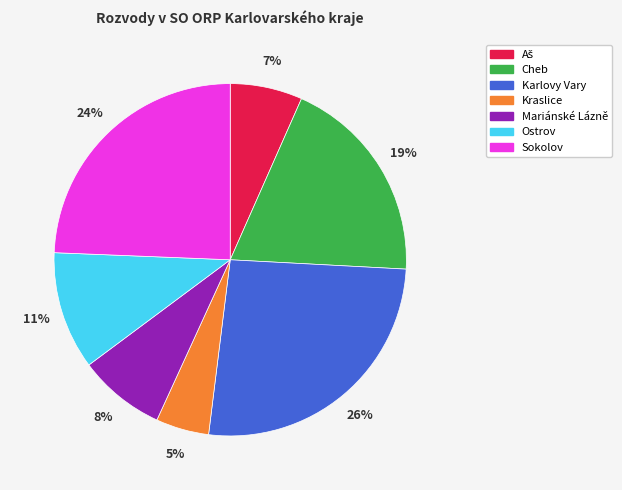

Which category has the biggest portion of the pie?

Karlovy Vary